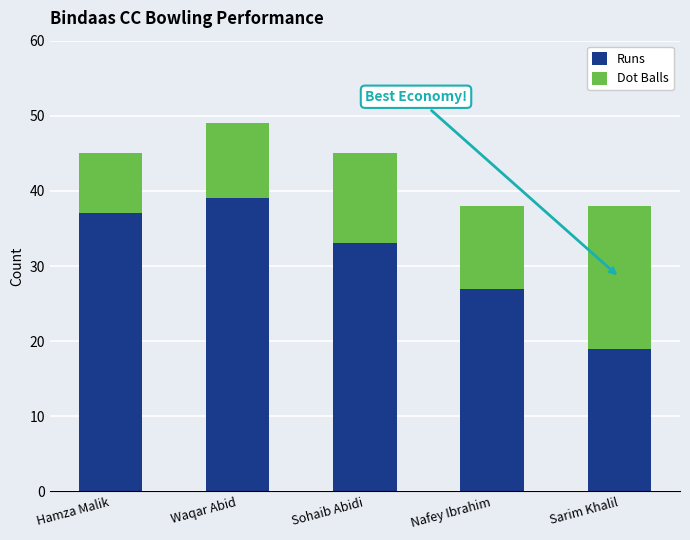

What is the average value of the Runs series?

31